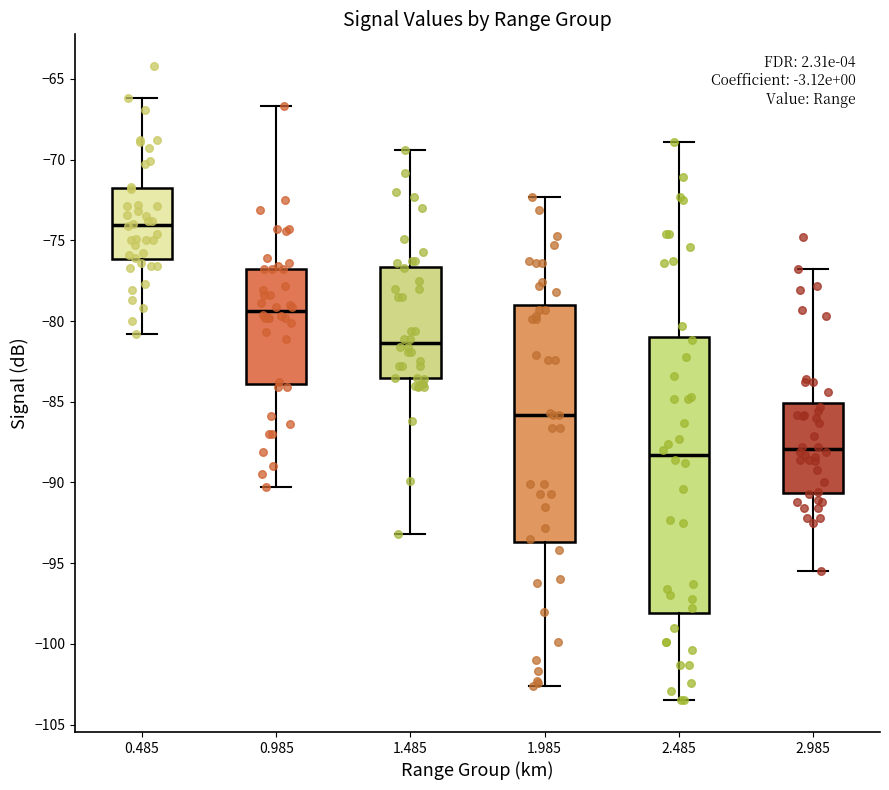

Reading left to right, transcribe this box plot: for each box, give where its median line is, the range the box spans, and where its two whiskers end, as read against the y-axis. The values are not printed on the chart, so give them approximately, as read against the axis.

0.485: median -74.0, box -76.0 to -72.0, whiskers -81.0 to -66.0
0.985: median -79.5, box -84.0 to -77.0, whiskers -90.5 to -66.5
1.485: median -81.5, box -83.5 to -76.5, whiskers -93.0 to -69.5
1.985: median -86.0, box -93.5 to -79.0, whiskers -102.5 to -72.5
2.485: median -88.5, box -98.0 to -81.0, whiskers -103.5 to -69.0
2.985: median -88.0, box -90.5 to -85.0, whiskers -95.5 to -77.0